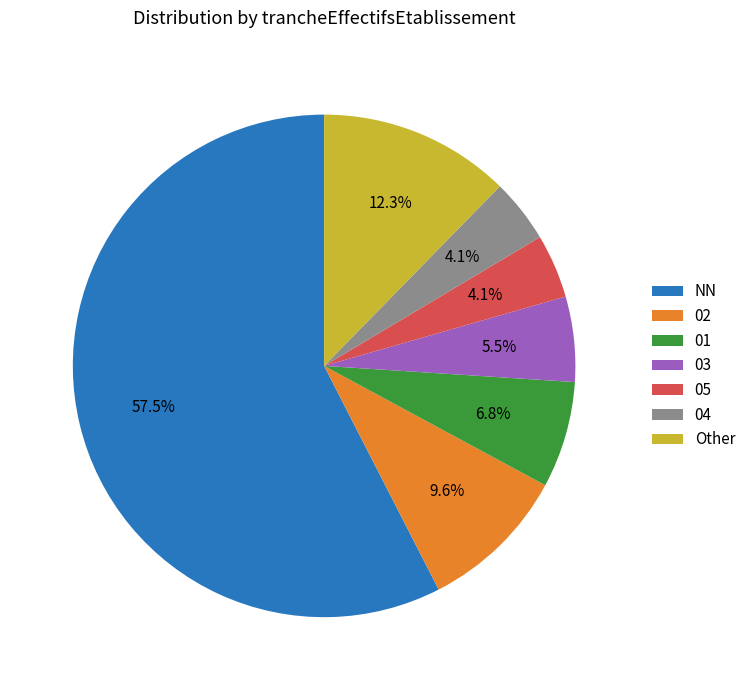

Which slice is the largest?

NN